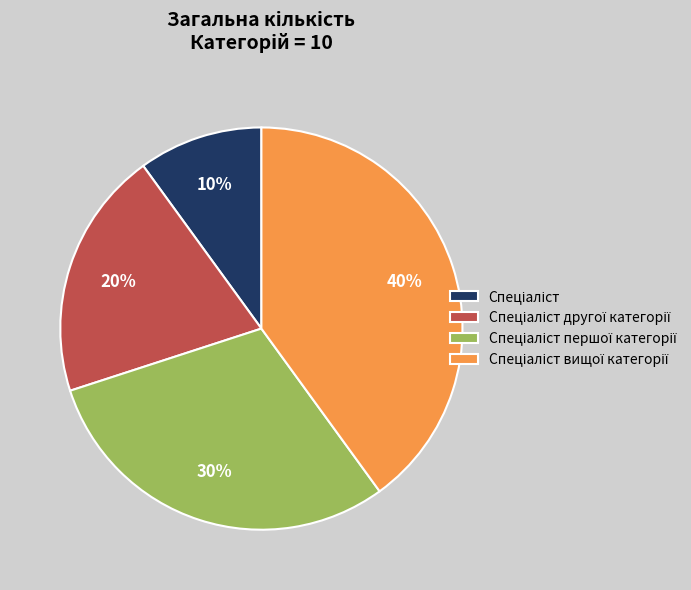

To the nearest percent, what is the difference between the largest and smallest slice percentages?

30%